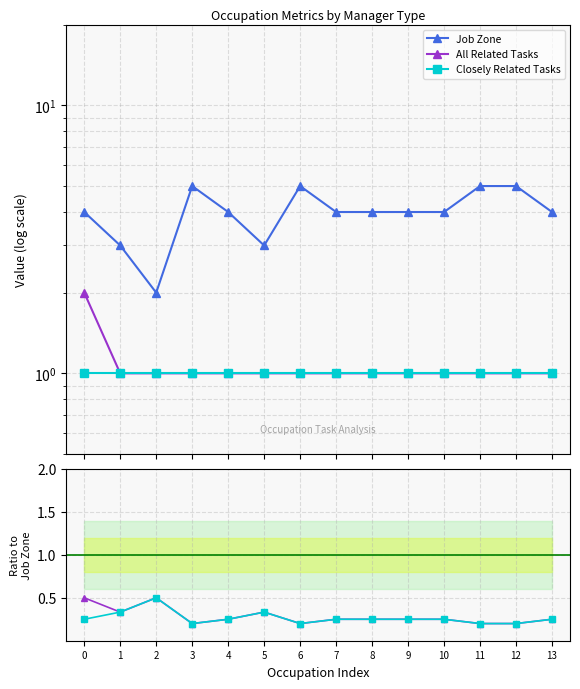

Reading left to right, extract all data points from this chart.

Job Zone: 4.0	3.0	2.0	5.0	4.0	3.0	5.0	4.0	4.0	4.0	4.0	5.0	5.0	4.0
All Related Tasks: 2.0	1.0	1.0	1.0	1.0	1.0	1.0	1.0	1.0	1.0	1.0	1.0	1.0	1.0
Closely Related Tasks: 1.0	1.0	1.0	1.0	1.0	1.0	1.0	1.0	1.0	1.0	1.0	1.0	1.0	1.0
All Related / Job Zone: 0.5	0.3	0.5	0.2	0.2	0.3	0.2	0.2	0.2	0.2	0.2	0.2	0.2	0.2
Closely Related / Job Zone: 0.2	0.3	0.5	0.2	0.2	0.3	0.2	0.2	0.2	0.2	0.2	0.2	0.2	0.2